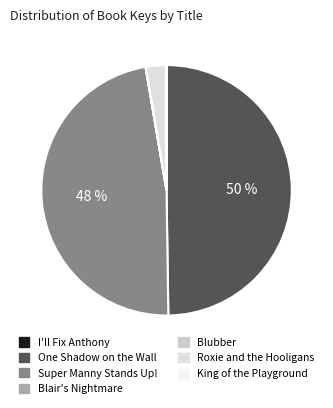

Rank the categories by value from lowest to highest.

I'll Fix Anthony, Blubber, Blair's Nightmare, King of the Playground, Roxie and the Hooligans, Super Manny Stands Up!, One Shadow on the Wall